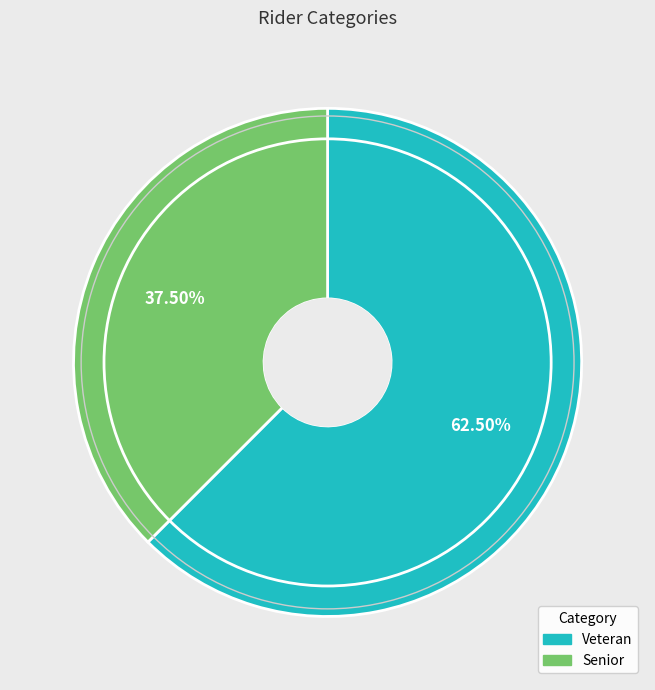

Is the sum of Senior and Veteran greater than half?

Yes